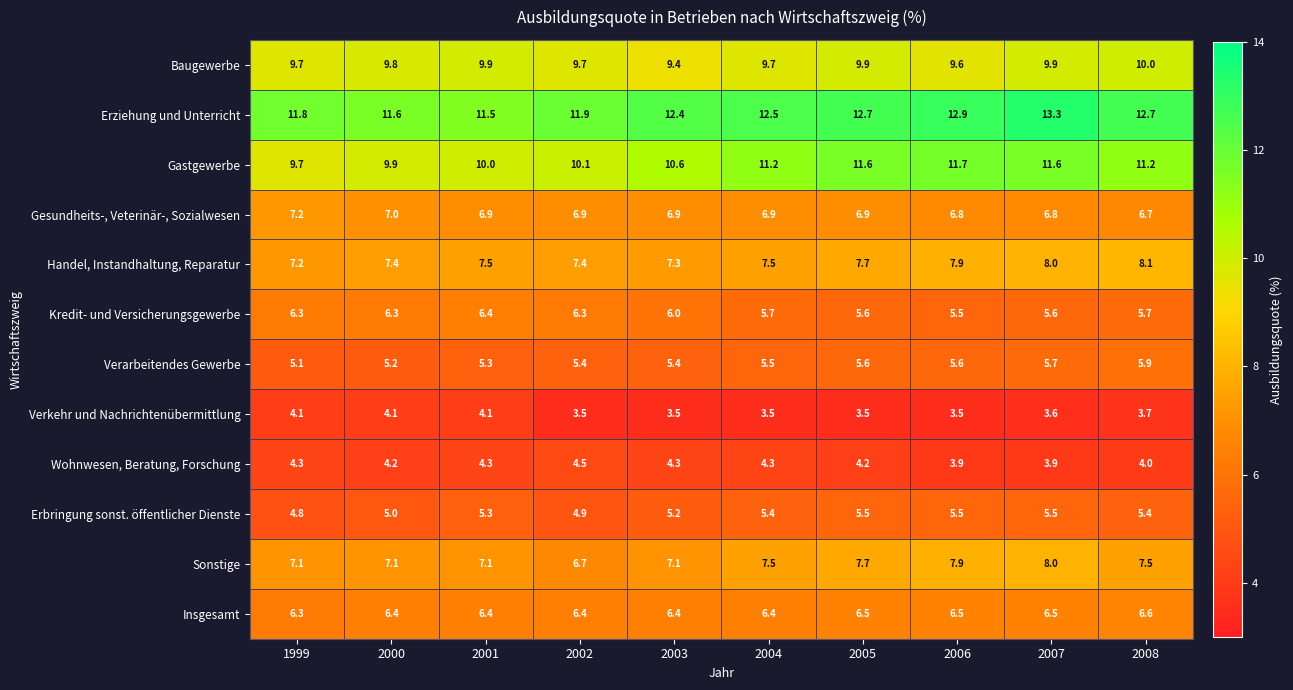

At which category is the sum across all series the highest?

2007